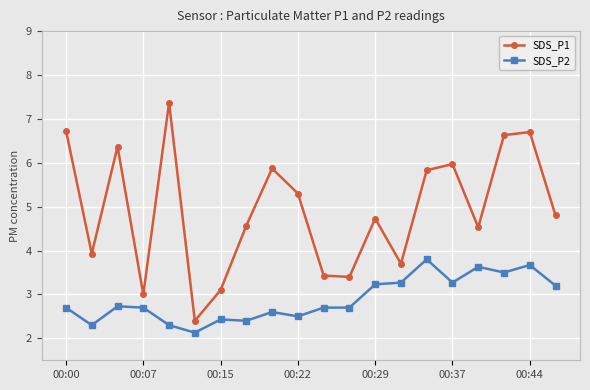

How many interior local valleys does the SDS_P1 series have?

6